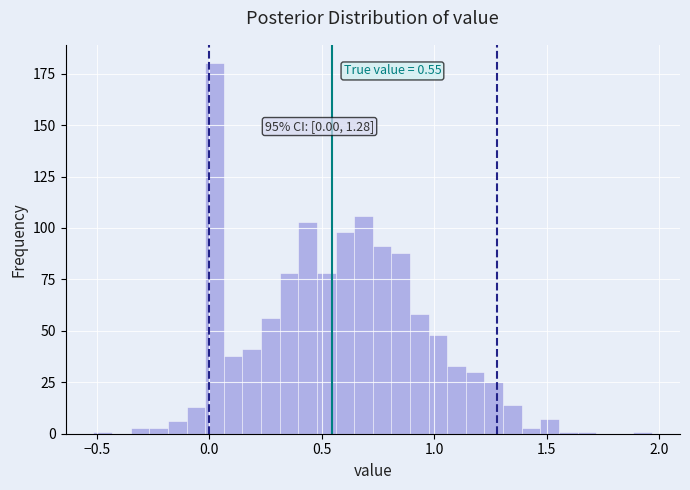

Around what value on the x-axis is the tallest bar? Give the approximate position of its centre, as read against the axis.

0.00